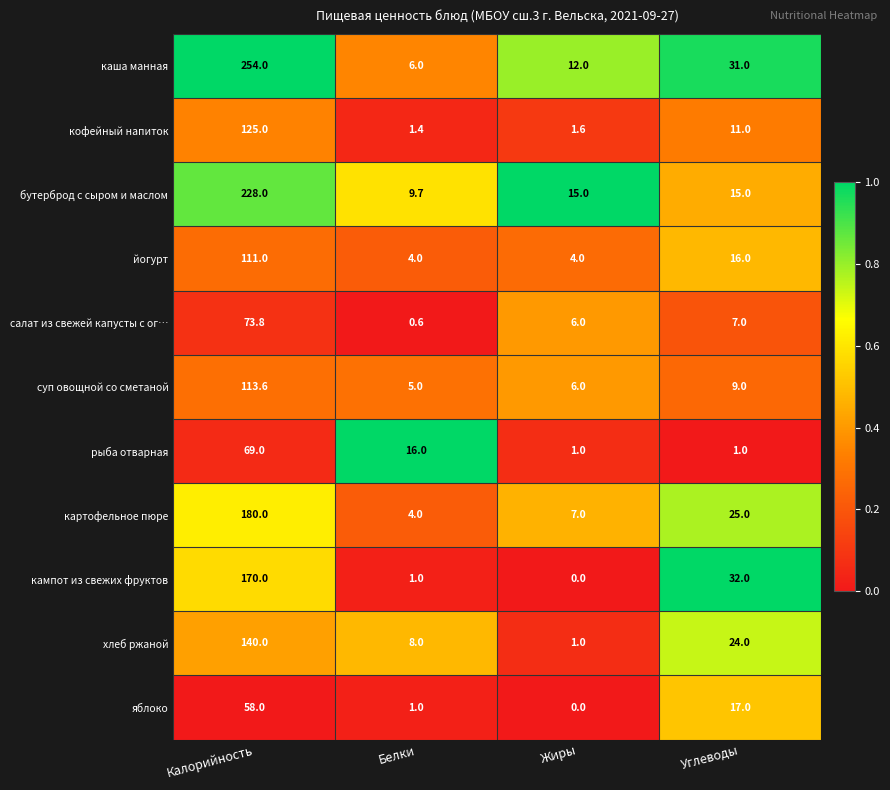

Is it true that кампот из свежих фруктов equals 1.0 at Белки?

True